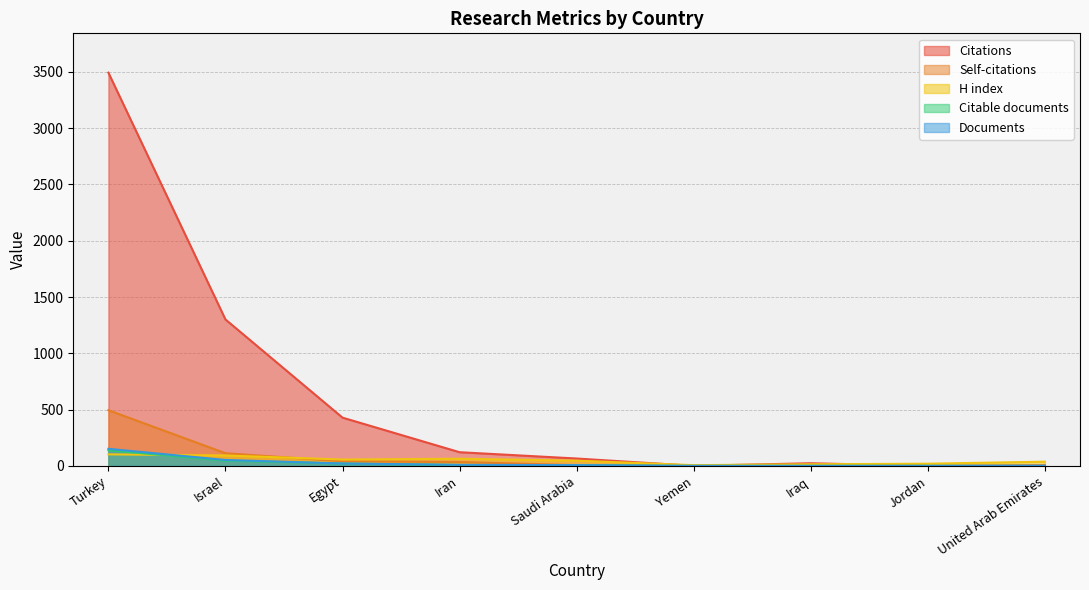

True or false: Self-citations and Citations cross at least once.

False